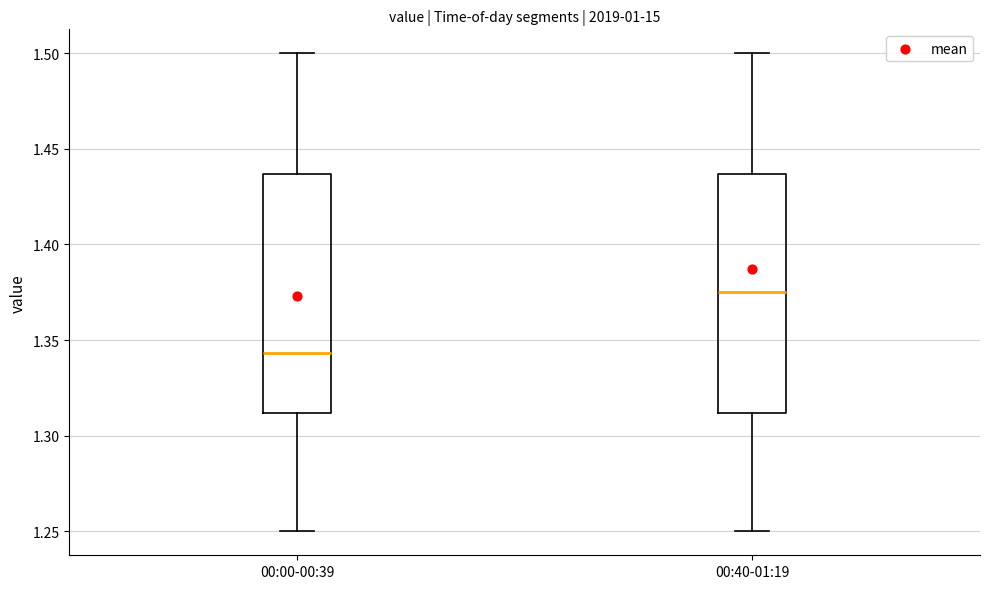

Reading left to right, read every box against the y-axis: the position of its median line, the range the box covers, and the ends of its whiskers. The values are not printed on the chart, so give them approximately, as read against the axis.

00:00-00:39: median 1.345, box 1.310 to 1.435, whiskers 1.250 to 1.500
00:40-01:19: median 1.375, box 1.310 to 1.435, whiskers 1.250 to 1.500